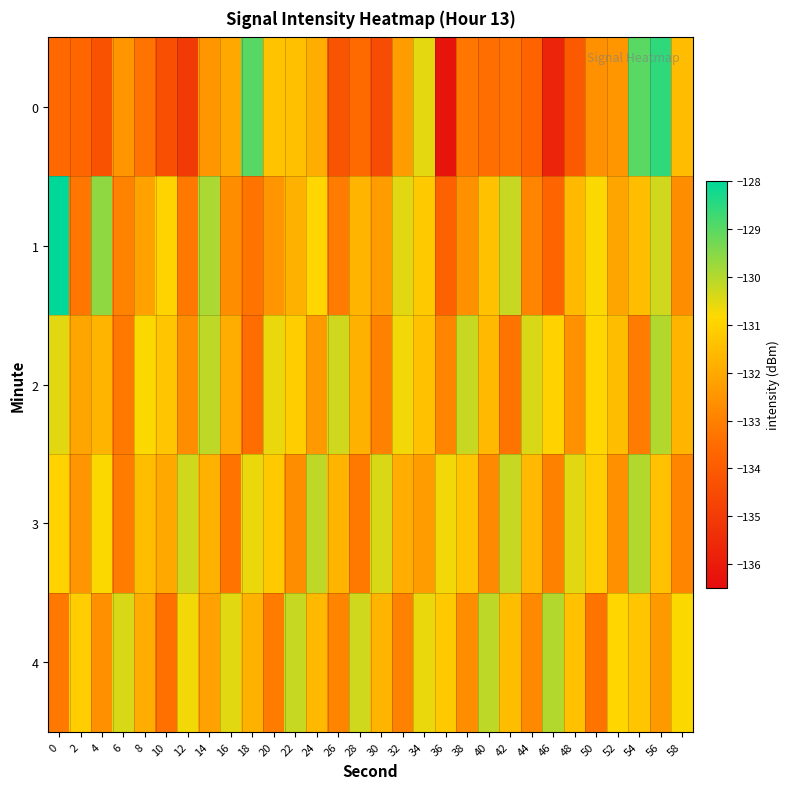

Between 18 and 2, which is larger?

18